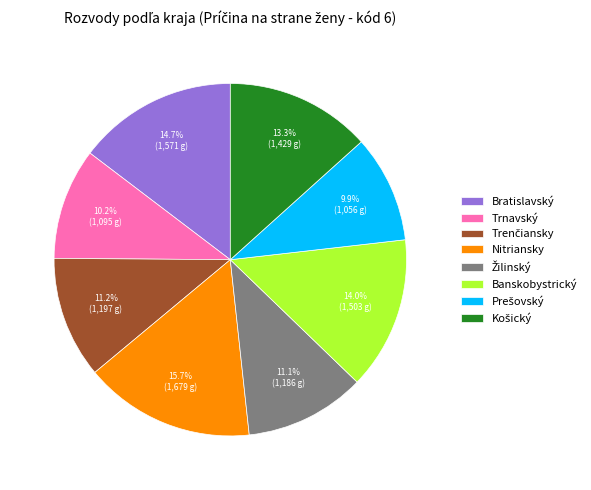

How many segments does this pie chart have?

8